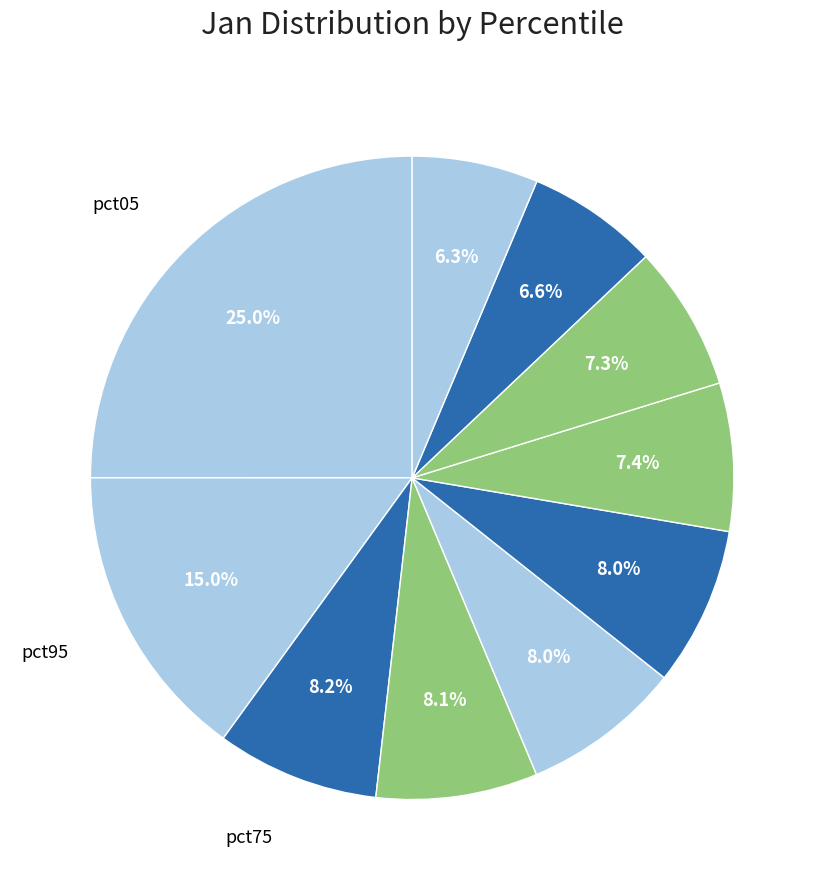

Count the number of slices in the pie.

10